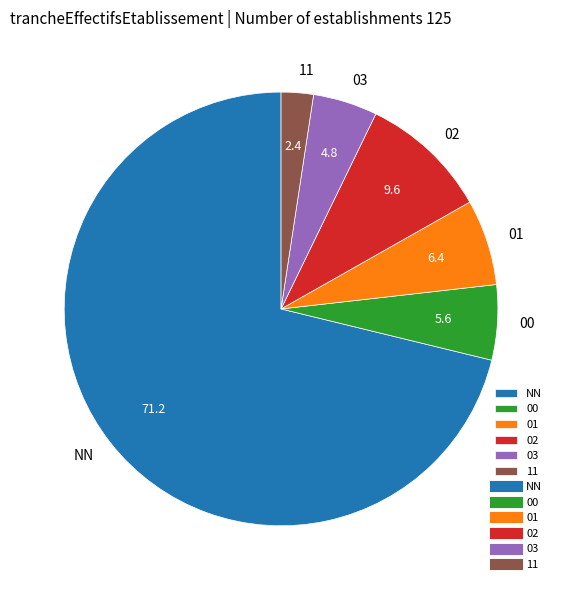

The 03 slice represents 5% of the pie. True or false?

True